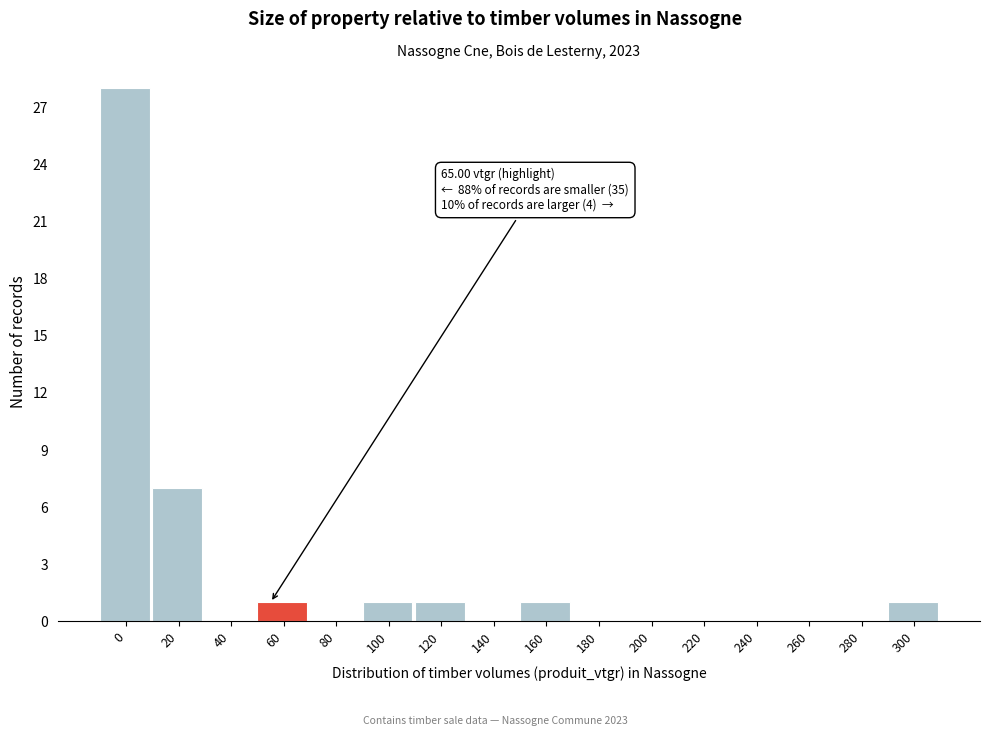

Reading left to right, what are all the values shown in this chart?

0=28	20=7	40=0	60=1	80=0	100=1	120=1	140=0	160=1	180=0	200=0	220=0	240=0	260=0	280=0	300=1